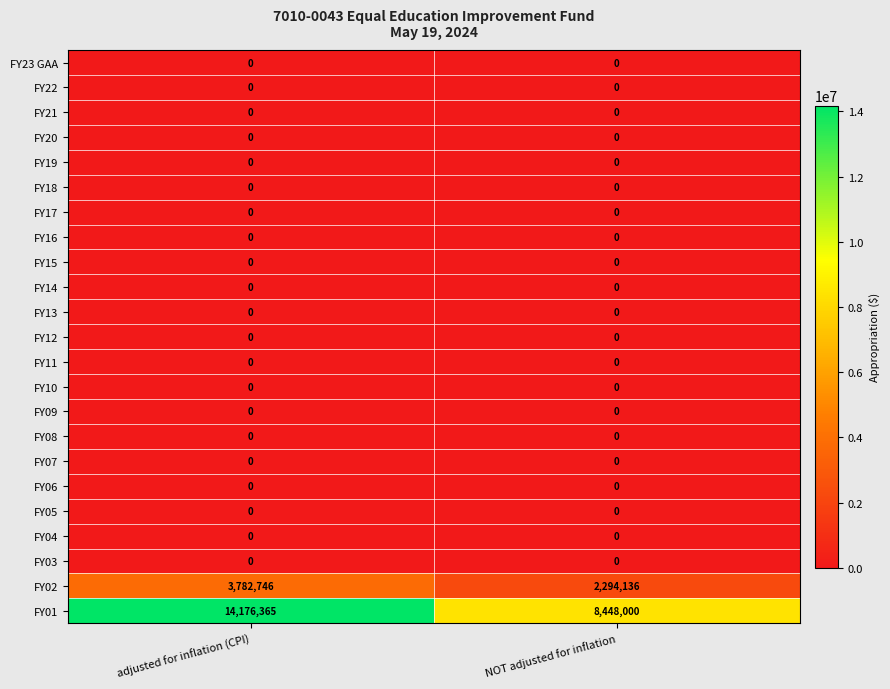

Between adjusted for inflation (CPI) and NOT adjusted for inflation, which series saw the biggest shift?

FY01